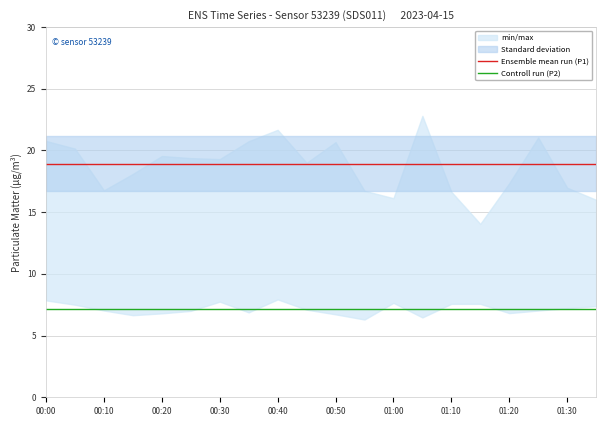

True or false: Controll run (P2) and Ensemble mean run (P1) cross at least once.

False